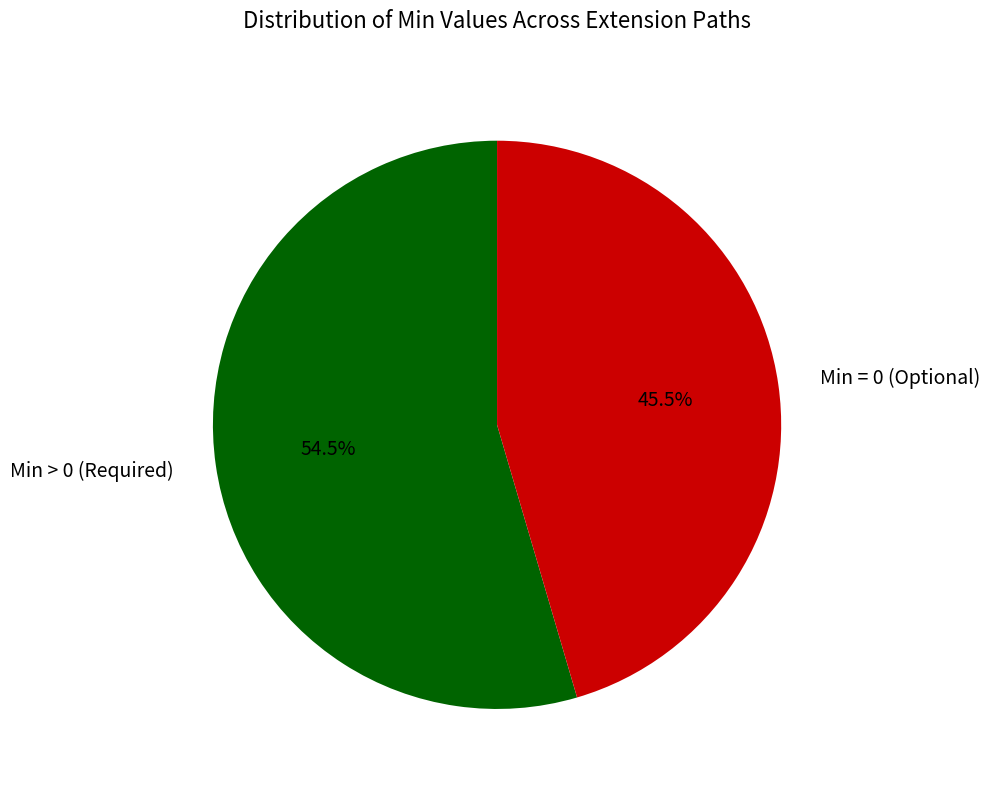

Rank the categories by value from highest to lowest.

Min > 0 (Required), Min = 0 (Optional)